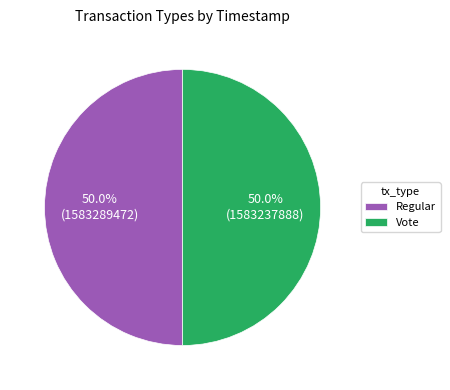

True or false: Regular accounts for 44% of the total.

False